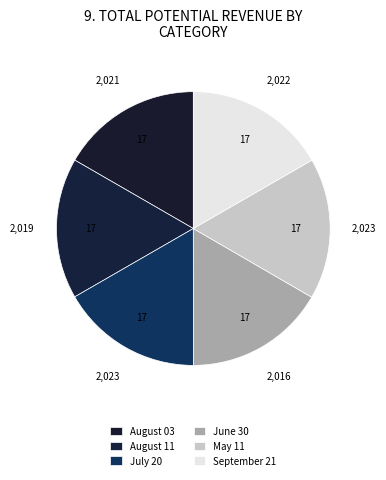

How many segments does this pie chart have?

6